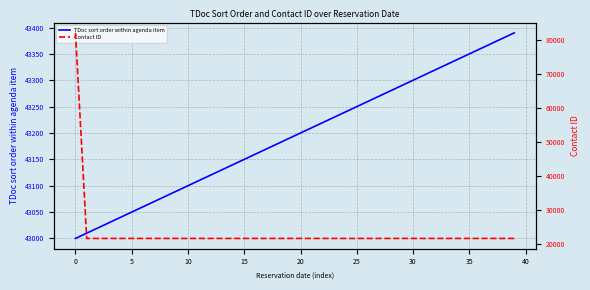

The value of TDoc sort order within agenda item at 30 is 11051. True or false?

False